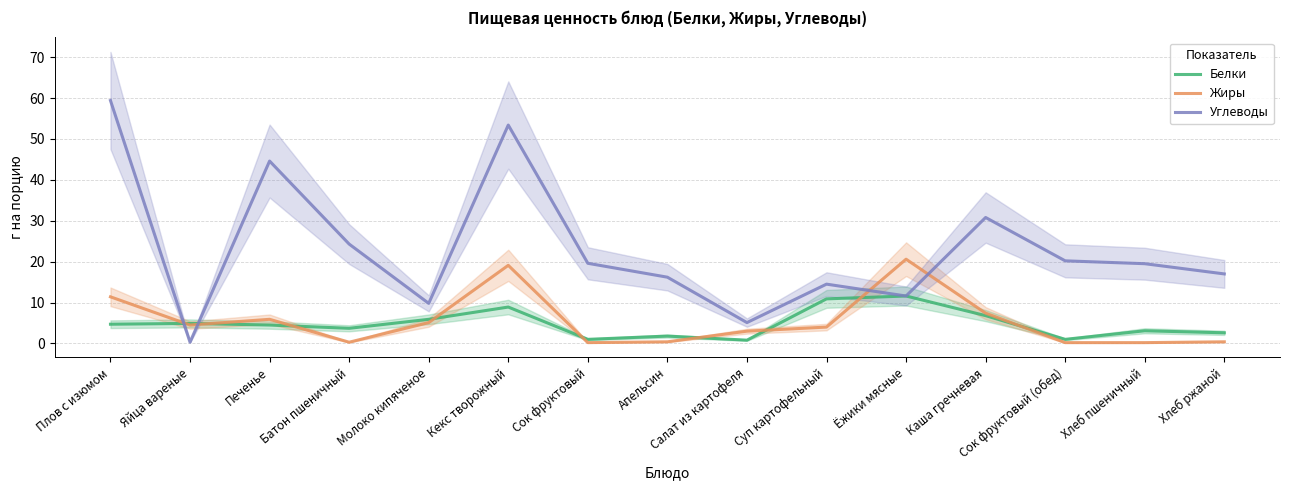

Between which two adjacent categories do Жиры and Углеводы first intersect?

Плов с изюмом and Яйца вареные